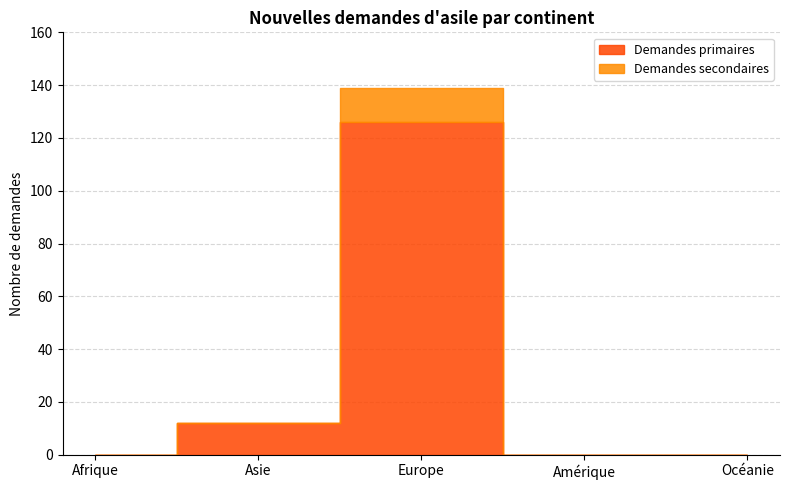

How many values in Demandes secondaires are above zero?

1